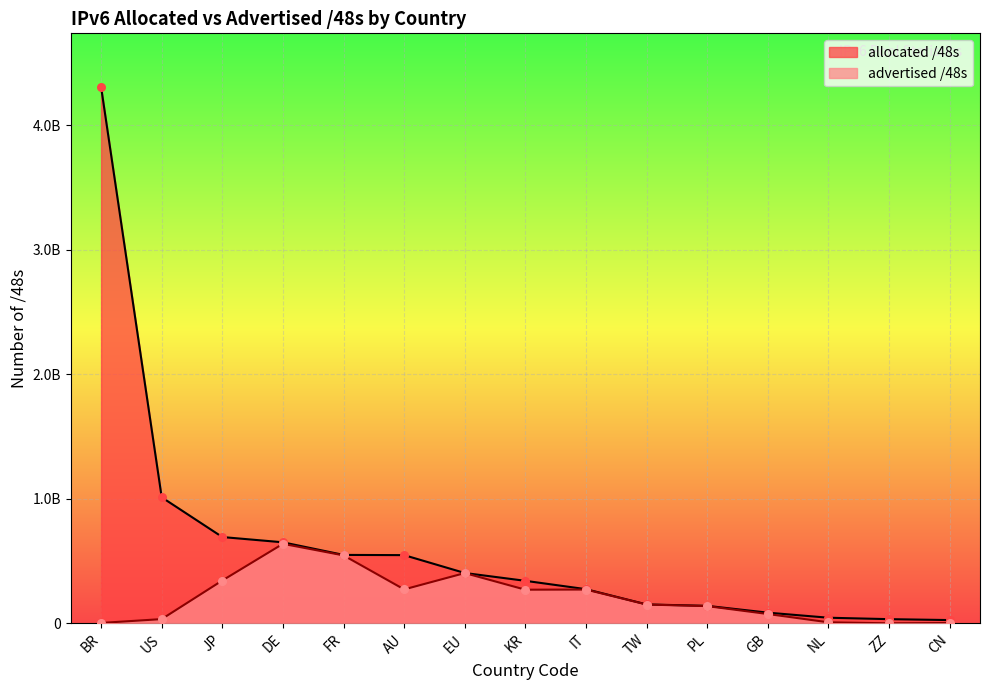

At how many categories does at least one series exceed 3199428476?

1